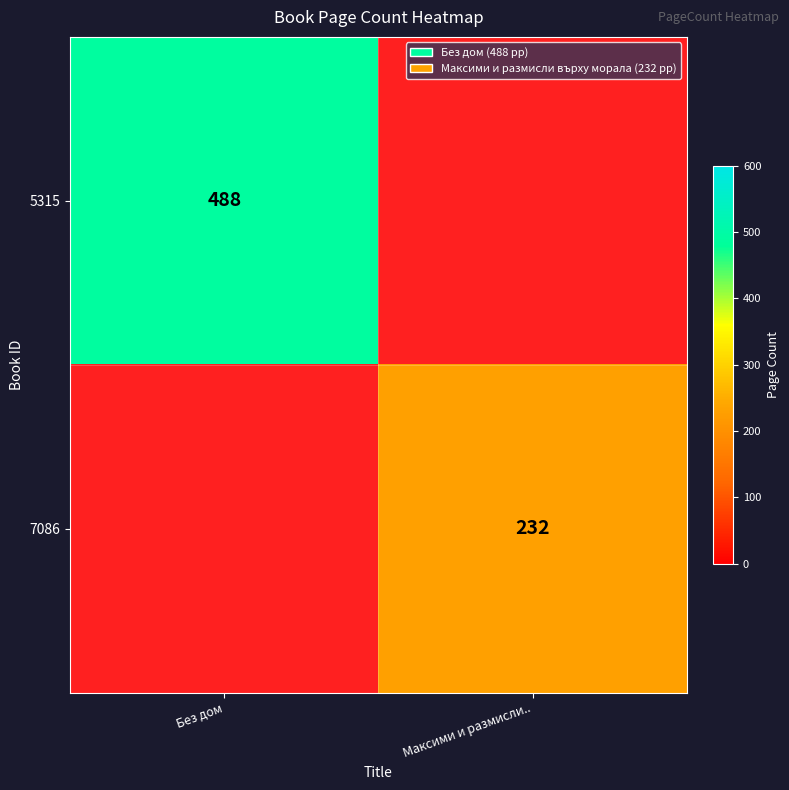

How many series are shown in this chart?

2